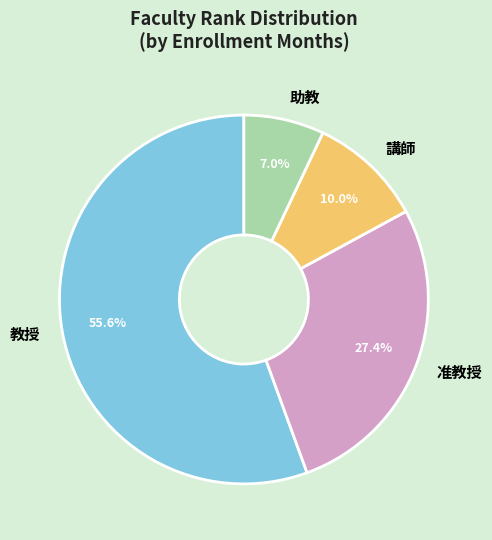

What is the smallest slice in the pie chart?

助教